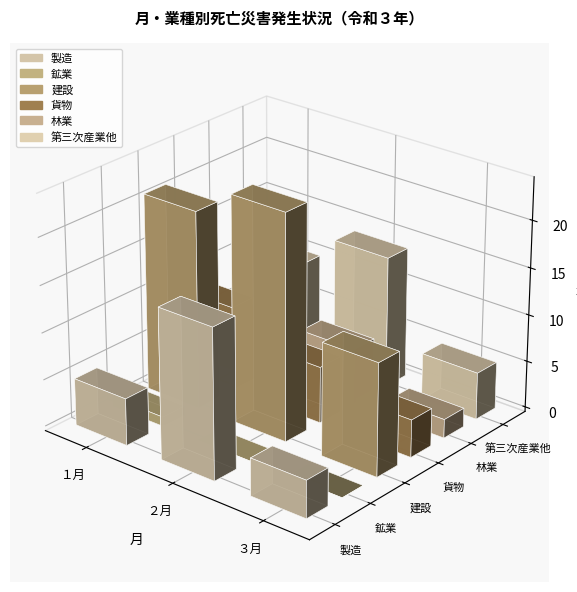

What value does the 林業 series have at ２月?

6